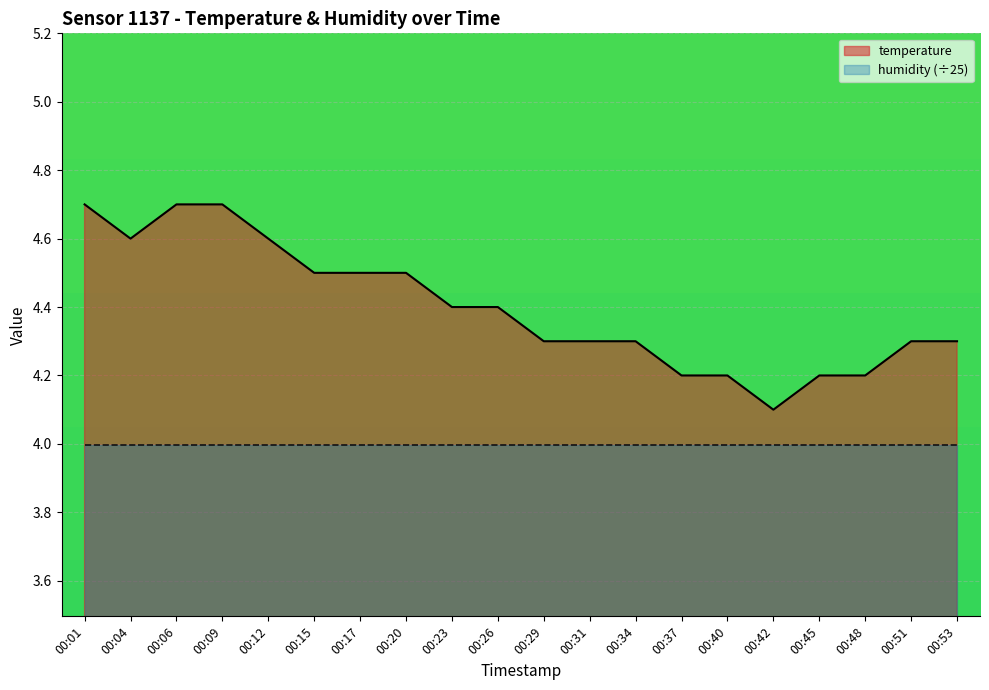

What is the sum of the values at 00:06 and 00:01?

9.4